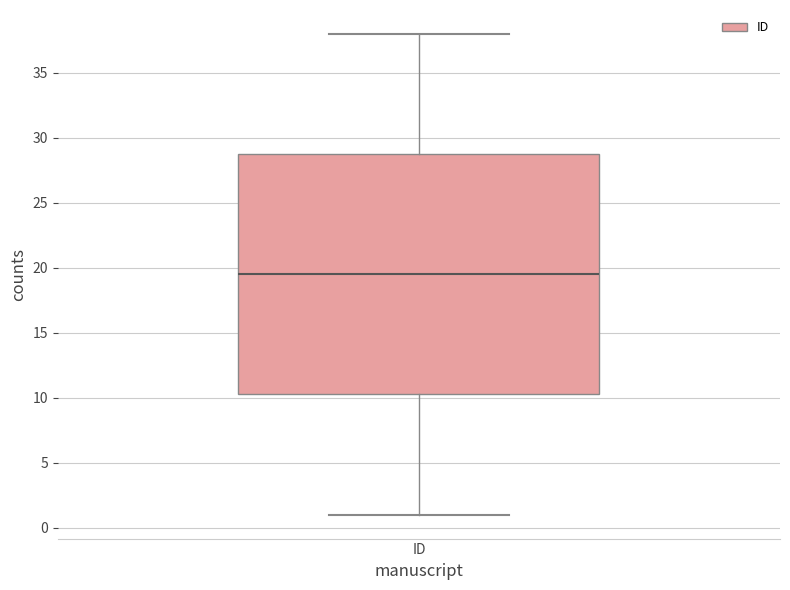

Transcribe this box plot: give where the median line is, the range the box spans, and where the two whiskers end, as read against the y-axis. The values are not printed on the chart, so give them approximately, as read against the axis.

median 19.5, box 10.5 to 29.0, whiskers 1.0 to 38.0